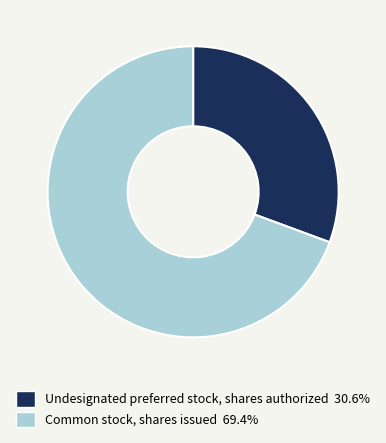

What is the smallest slice in the pie chart?

Undesignated preferred stock, shares authorized